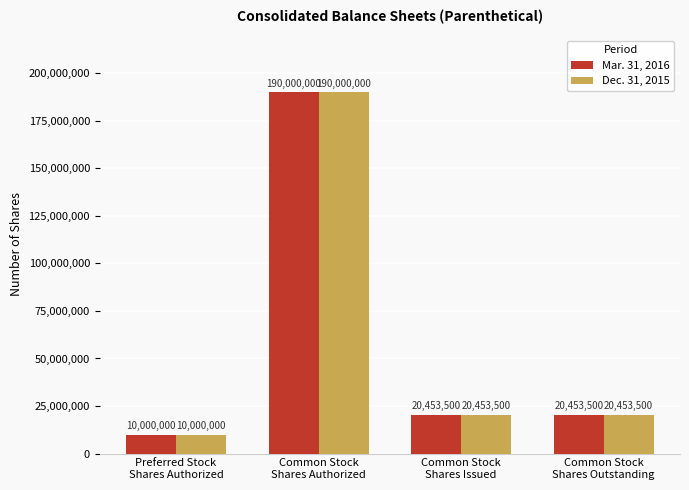

Reading right to left, what are all the values shown in this chart?

Mar. 31, 2016: Common Stock
Shares Outstanding=20453500	Common Stock
Shares Issued=20453500	Common Stock
Shares Authorized=190000000	Preferred Stock
Shares Authorized=10000000
Dec. 31, 2015: Common Stock
Shares Outstanding=20453500	Common Stock
Shares Issued=20453500	Common Stock
Shares Authorized=190000000	Preferred Stock
Shares Authorized=10000000